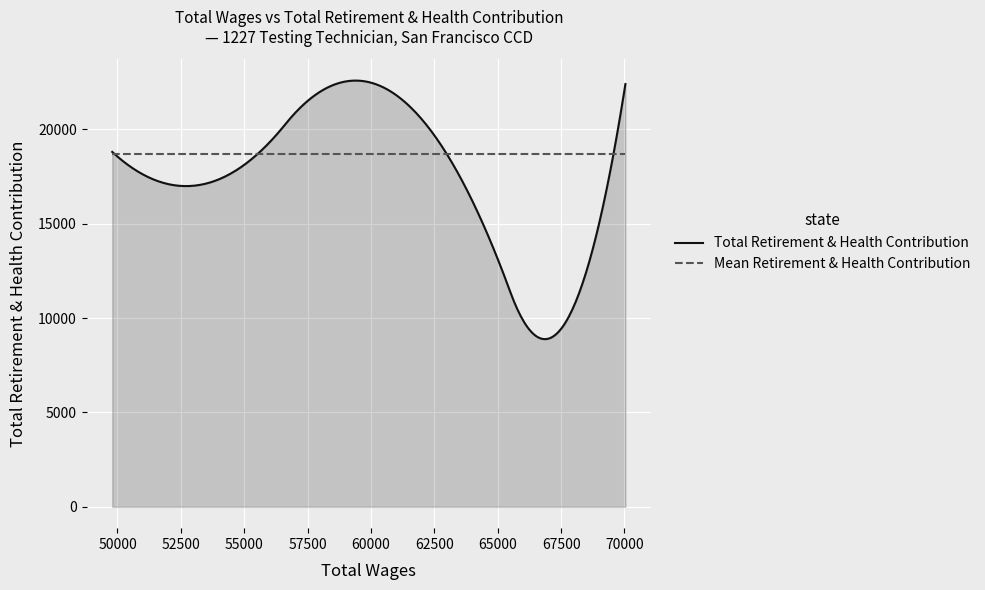

What is the smallest value displayed?

8886.2